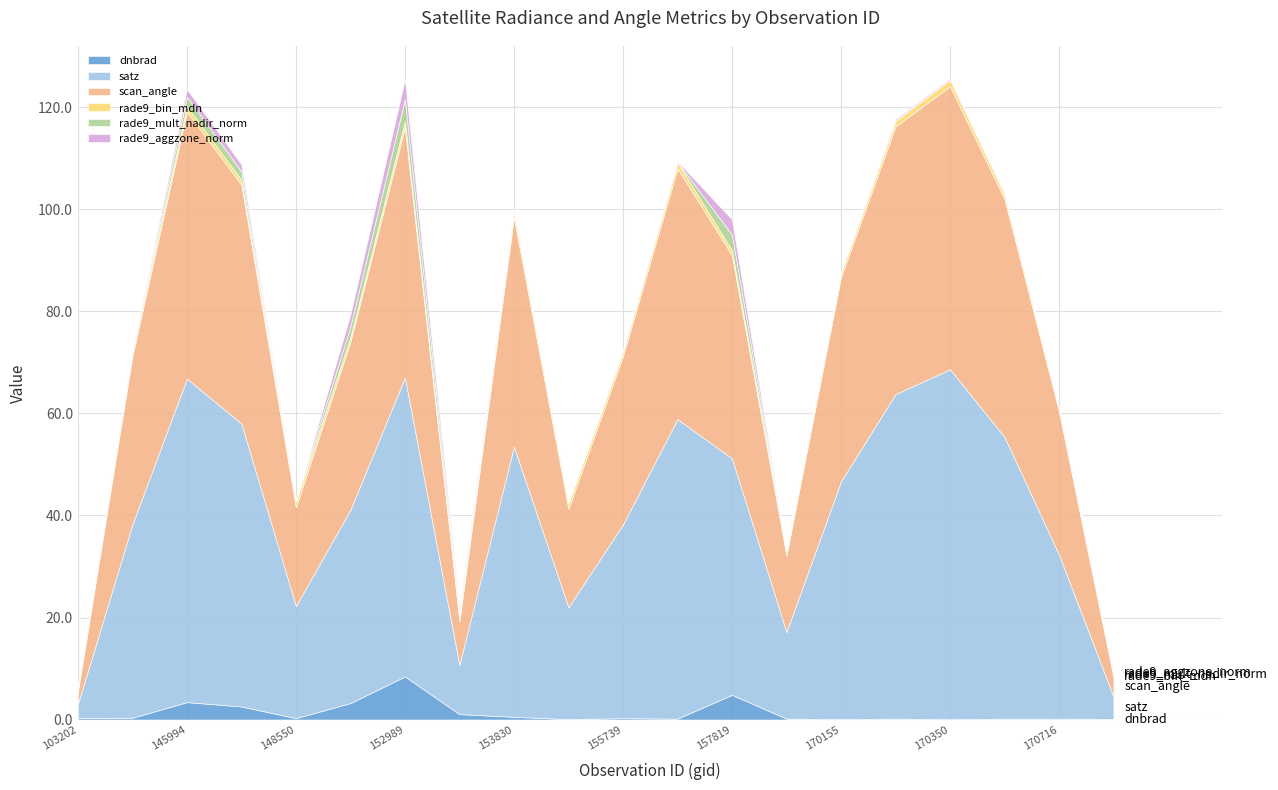

How many distinct data groups are displayed?

6